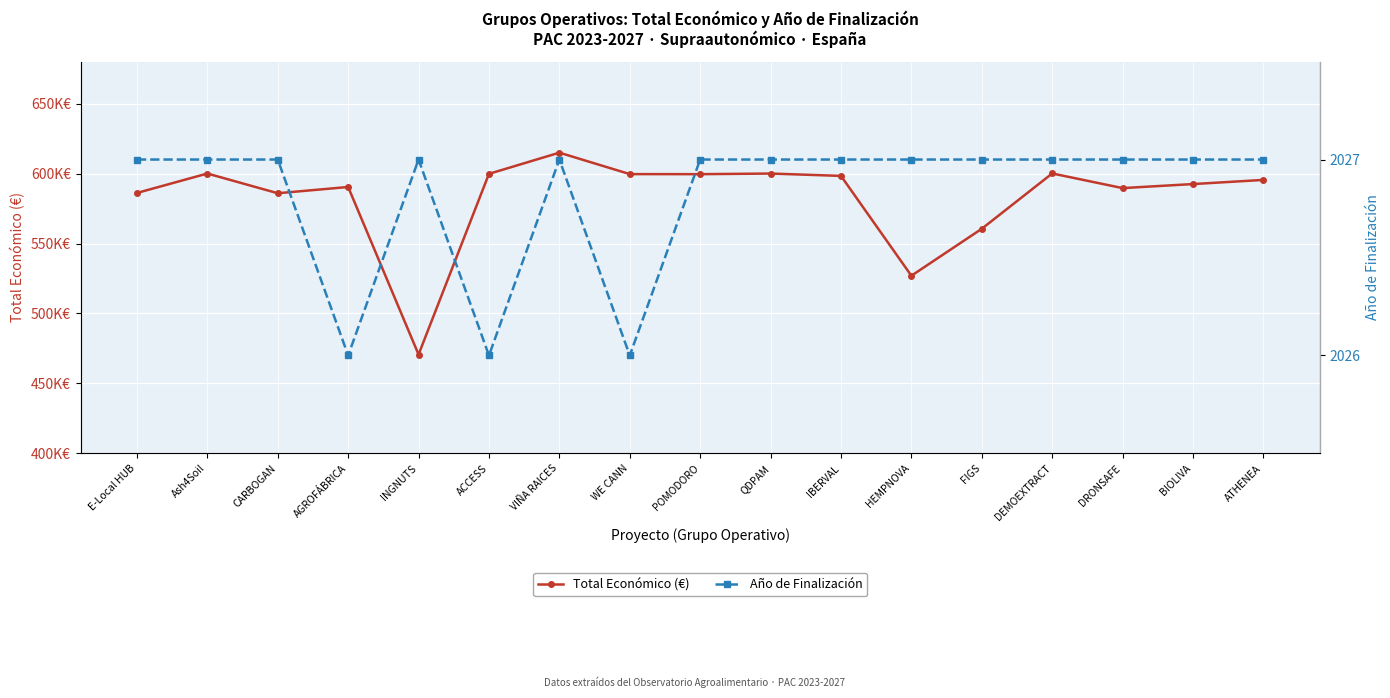

Rank the categories by Total Económico (€) value from lowest to highest.

INGNUTS, HEMPNOVA, FIGS, CARBOGAN, E-Local HUB, DRONSAFE, AGROFÁBRICA, BIOLIVA, ATHENEA, IBERVAL, POMODORO, WE CANN, ACCESS, QDPAM, Ash4Soil, DEMOEXTRACT, VIÑA RAICES